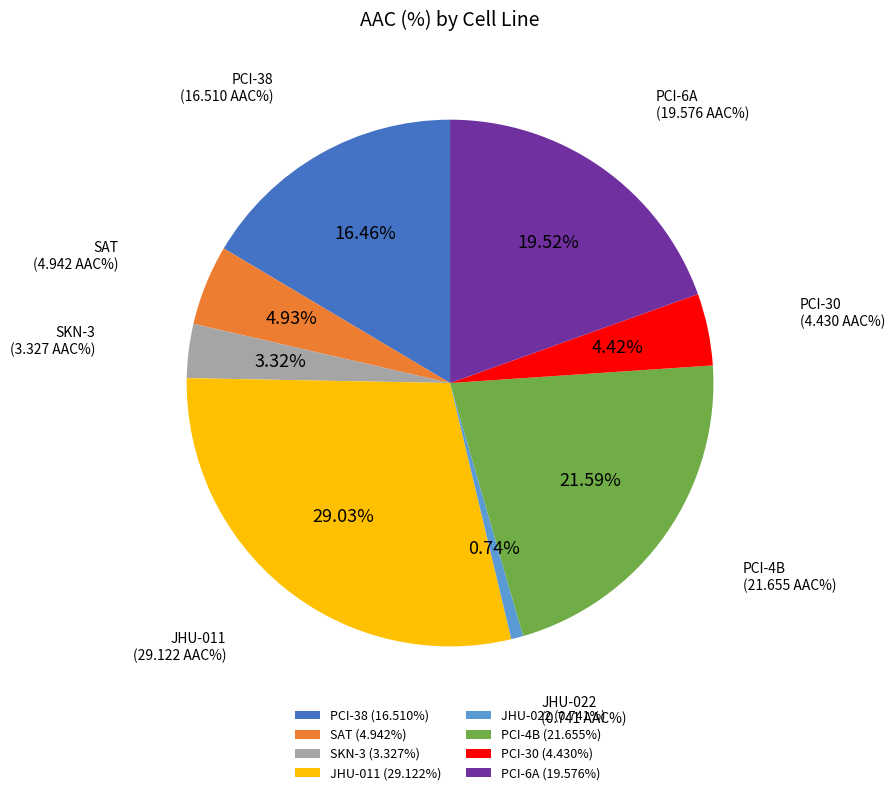

What portion of the pie excludes PCI-6A?

80.5%